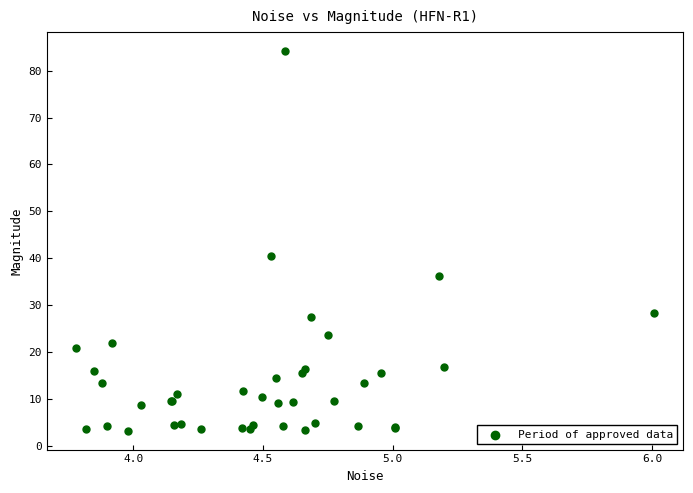

What Y value in the scatter plot is closest to 43?

40.4